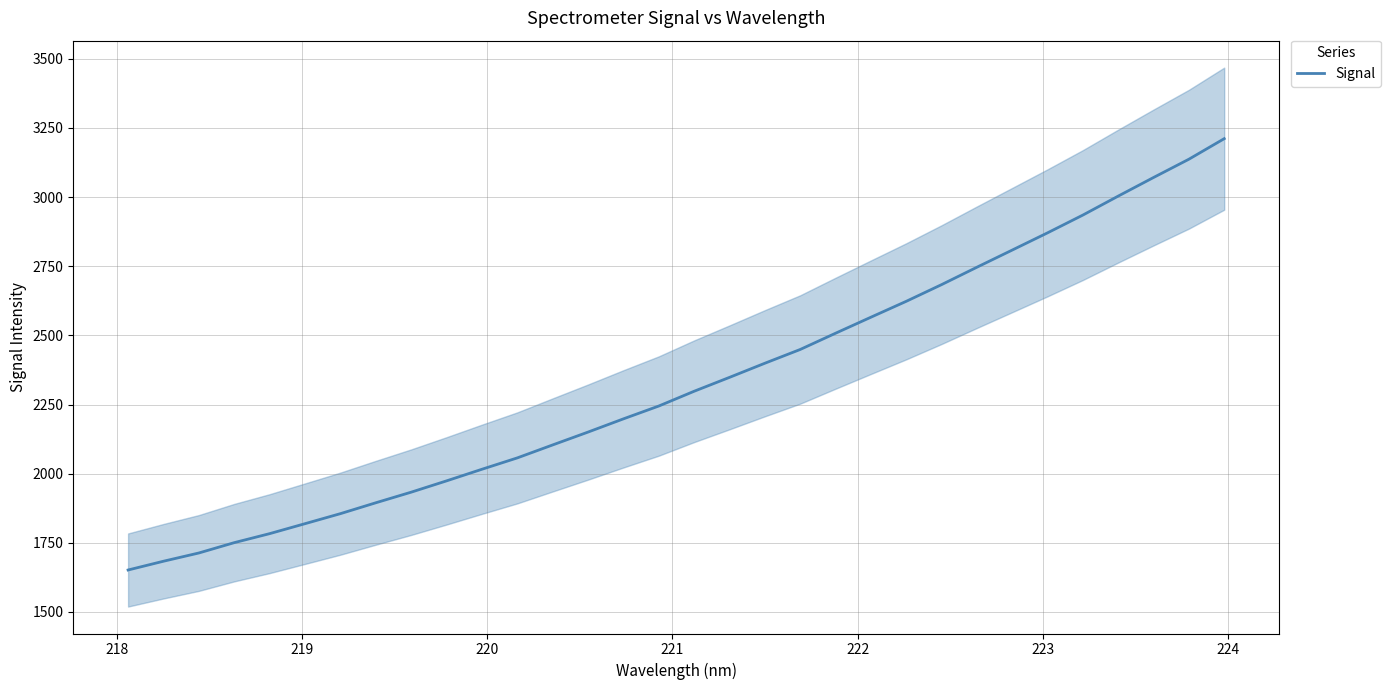

What is the highest value of the Signal series?

3211.1